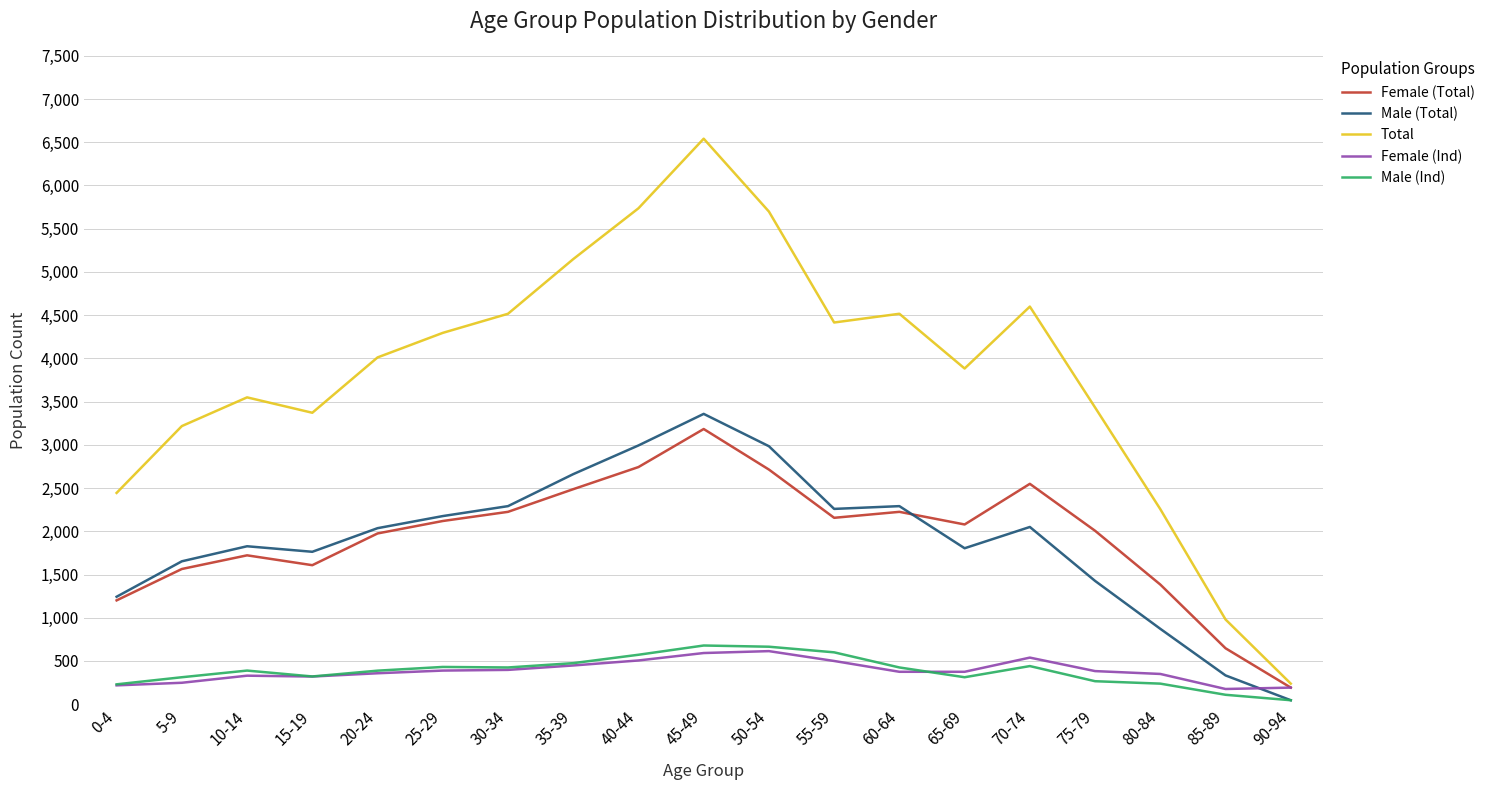

True or false: Total and Male (Total) intersect in this chart.

False